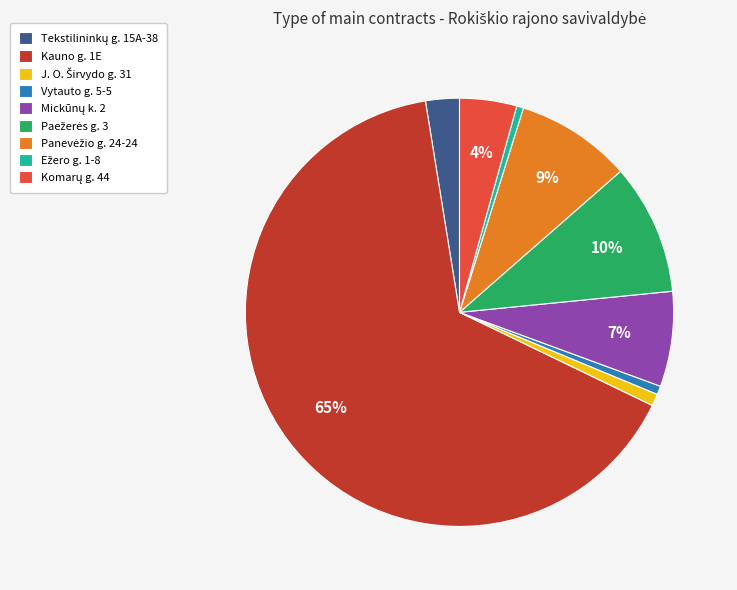

How many slices are in this pie chart?

9